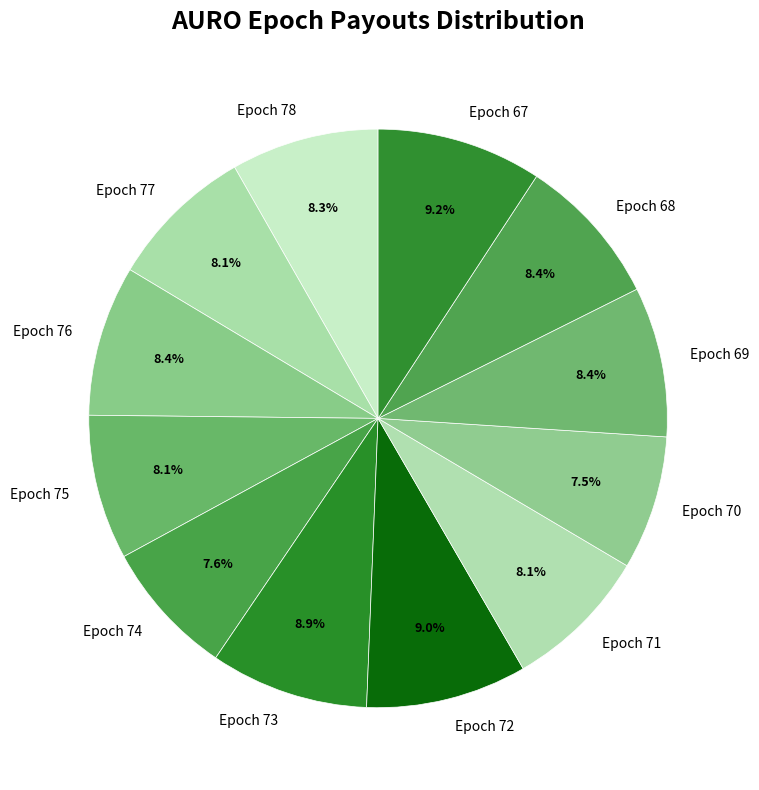

Does Epoch 72 account for over 50% of the chart?

No